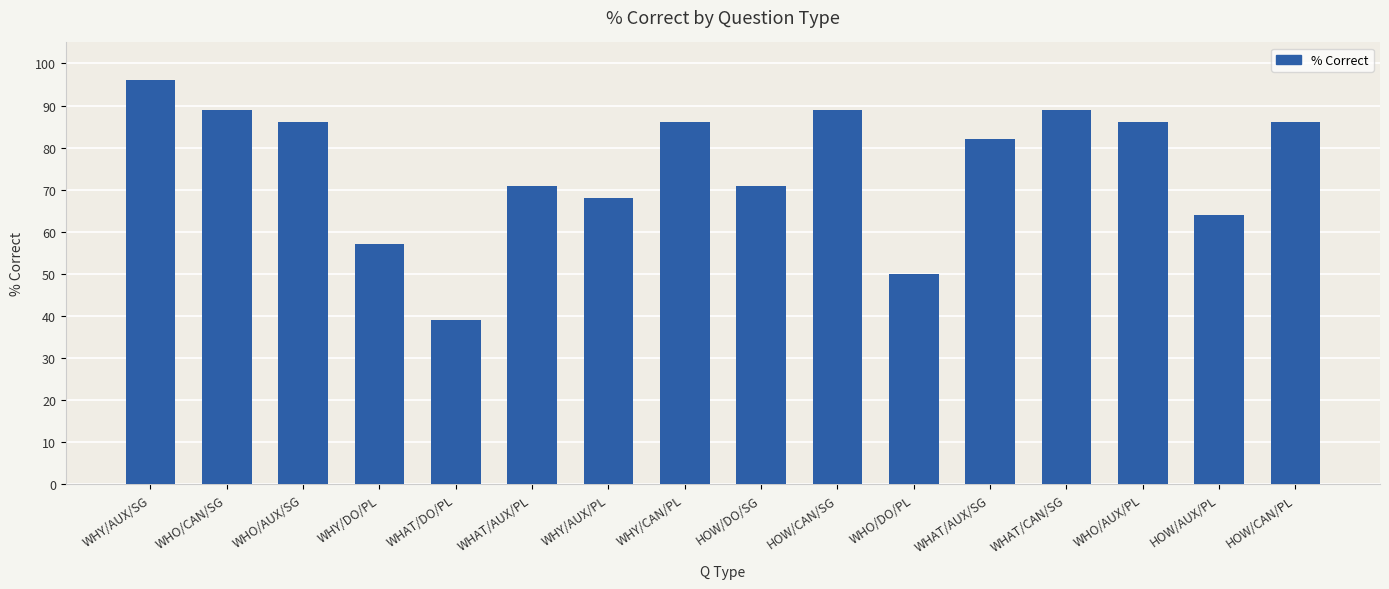

Is it true that the value at HOW/CAN/PL is 86?

True